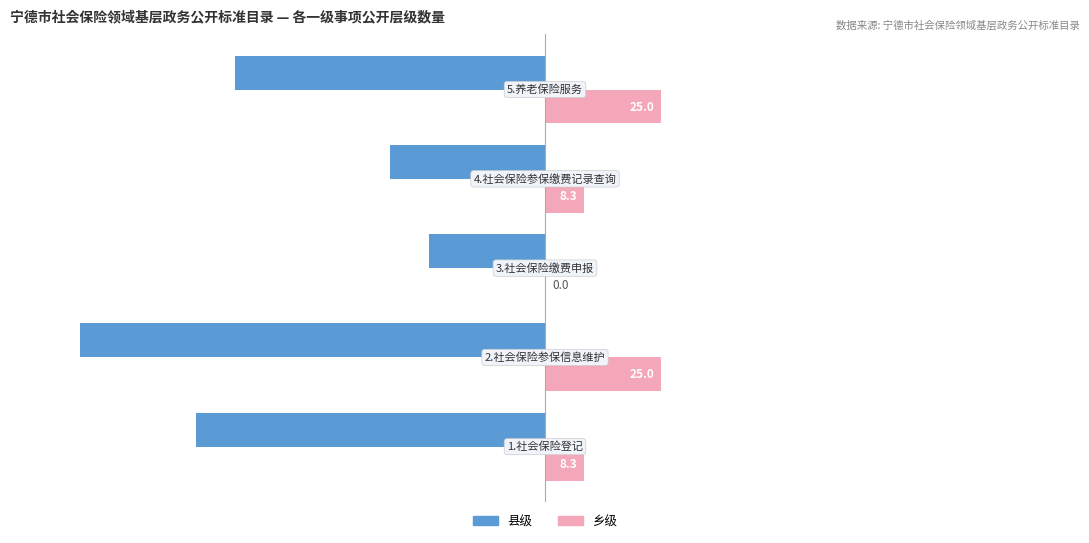

What is the maximum value for 乡级?

25.0